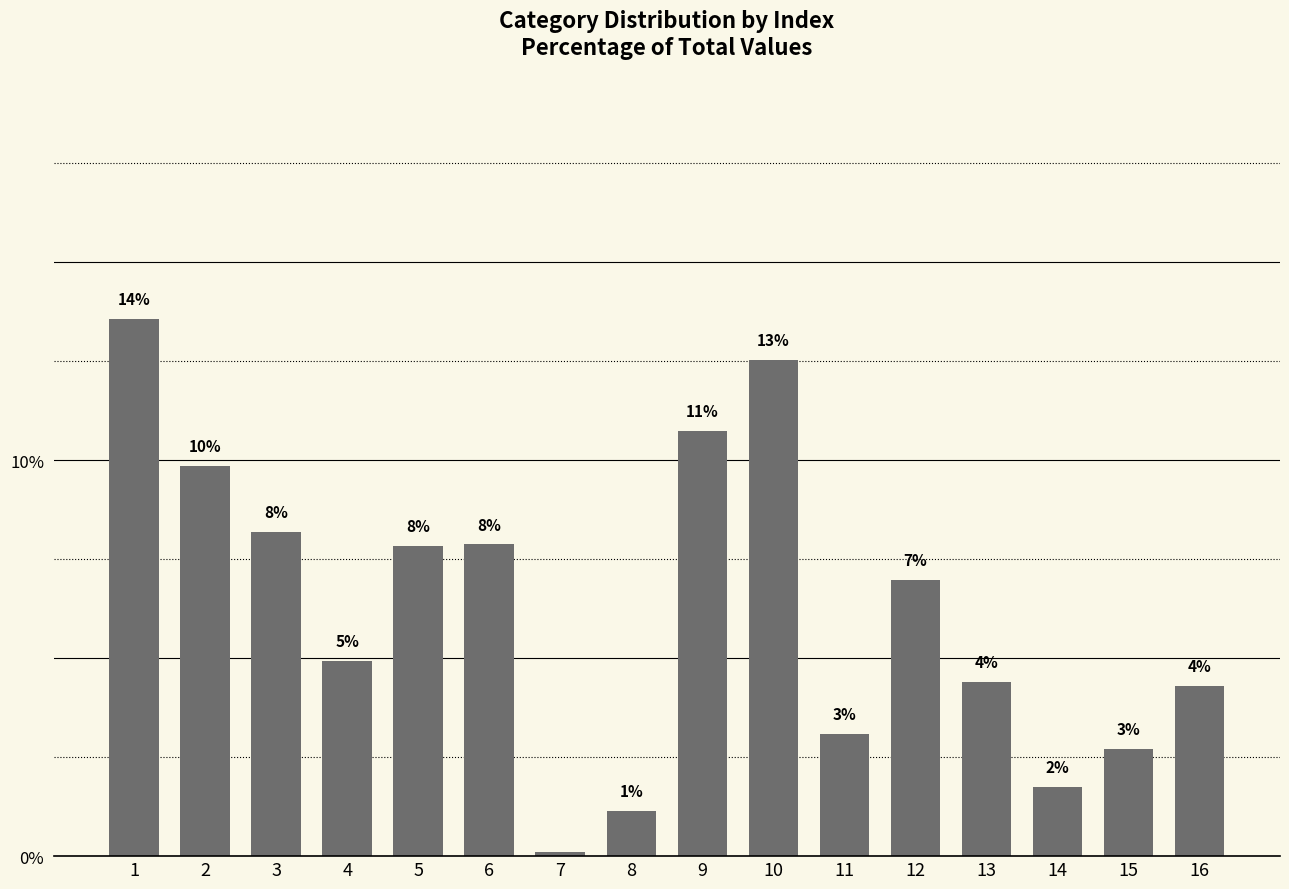

How many bars are there in total?

16